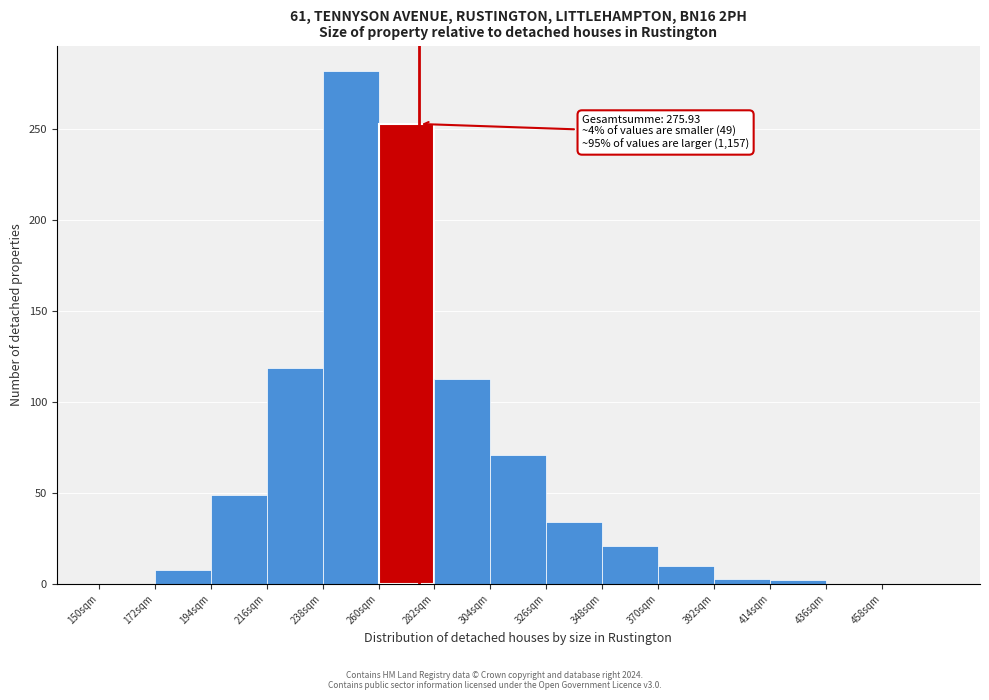

Over which range of the x-axis is the bar tallest?

238 to 260